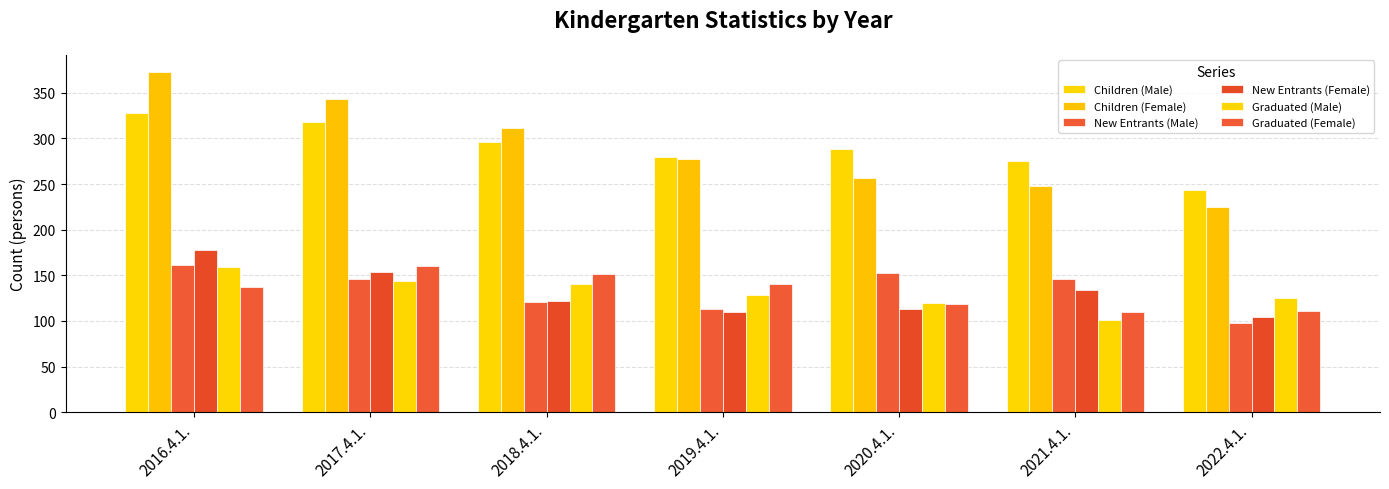

How many bars are there in each group?

6